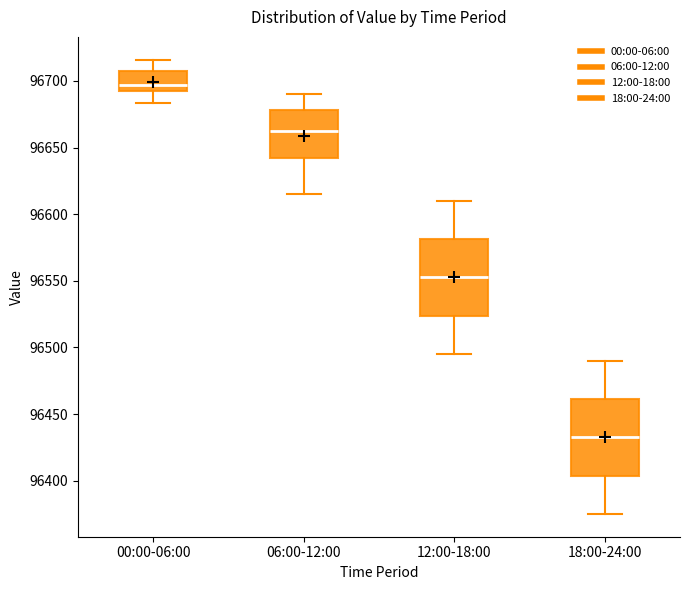

Which box's median line is the highest?

00:00-06:00